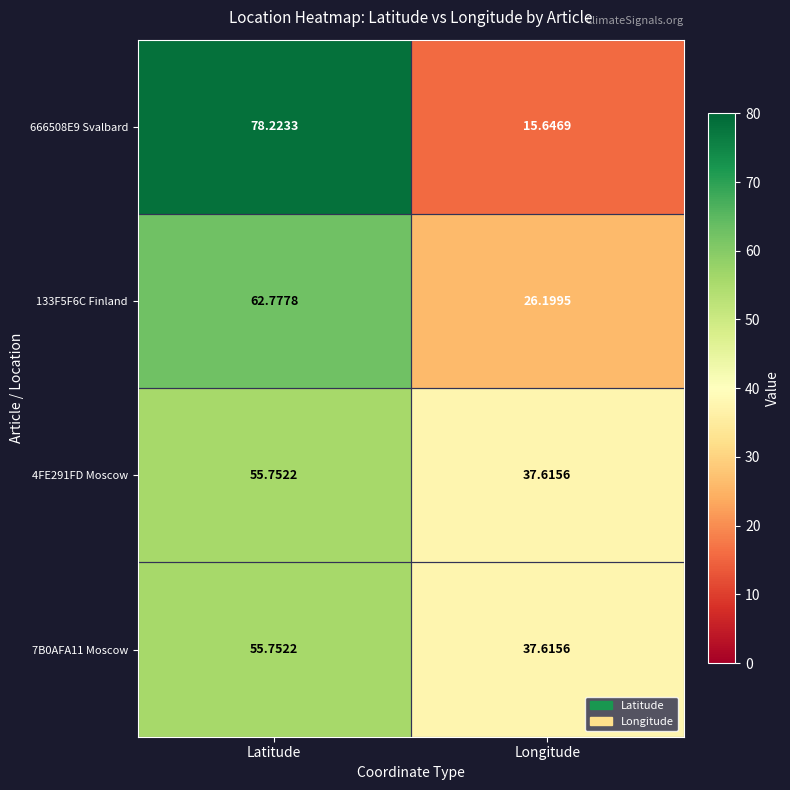

At which label does 133F5F6C Finland first exceed 62?

Latitude